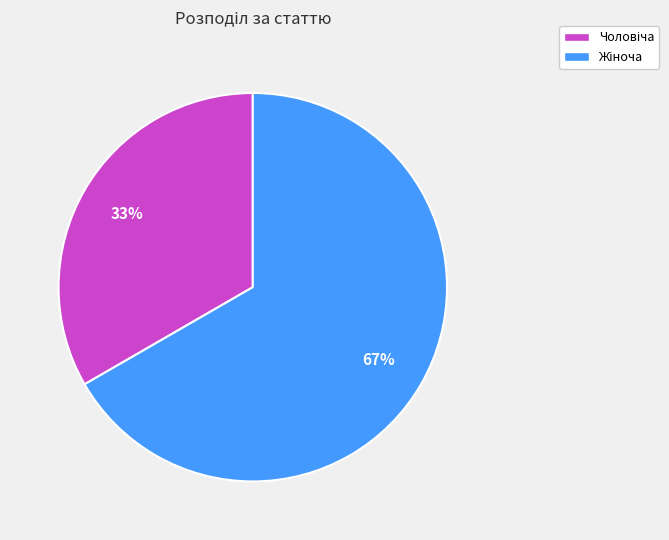

Count the number of slices in the pie.

2